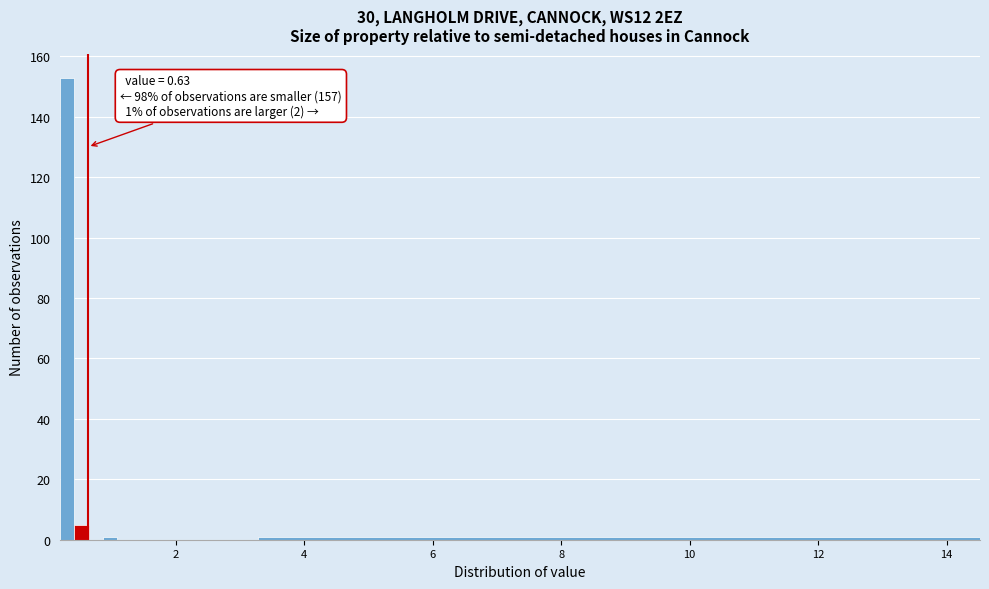

Around what value on the x-axis is the tallest bar? Give the approximate position of its centre, as read against the axis.

0.4